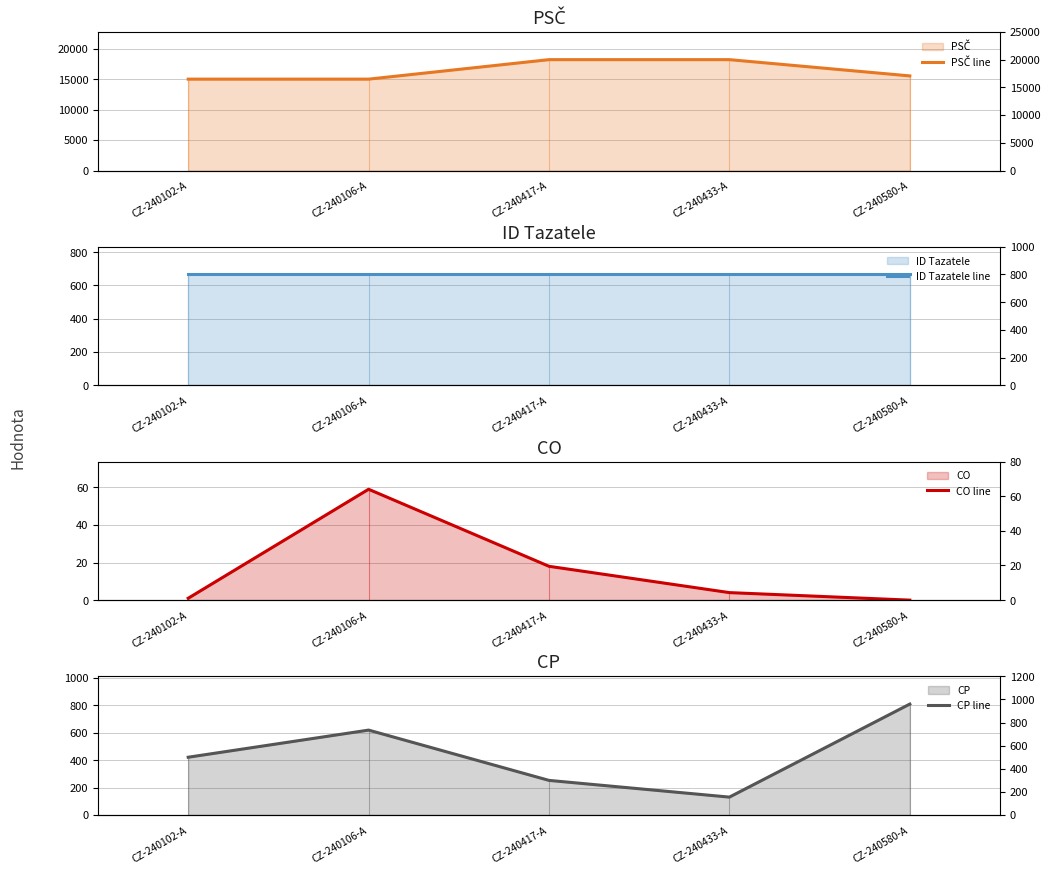

Is the value of CO line at CZ-240106-A greater than the value of PSČ line at CZ-240106-A?

No